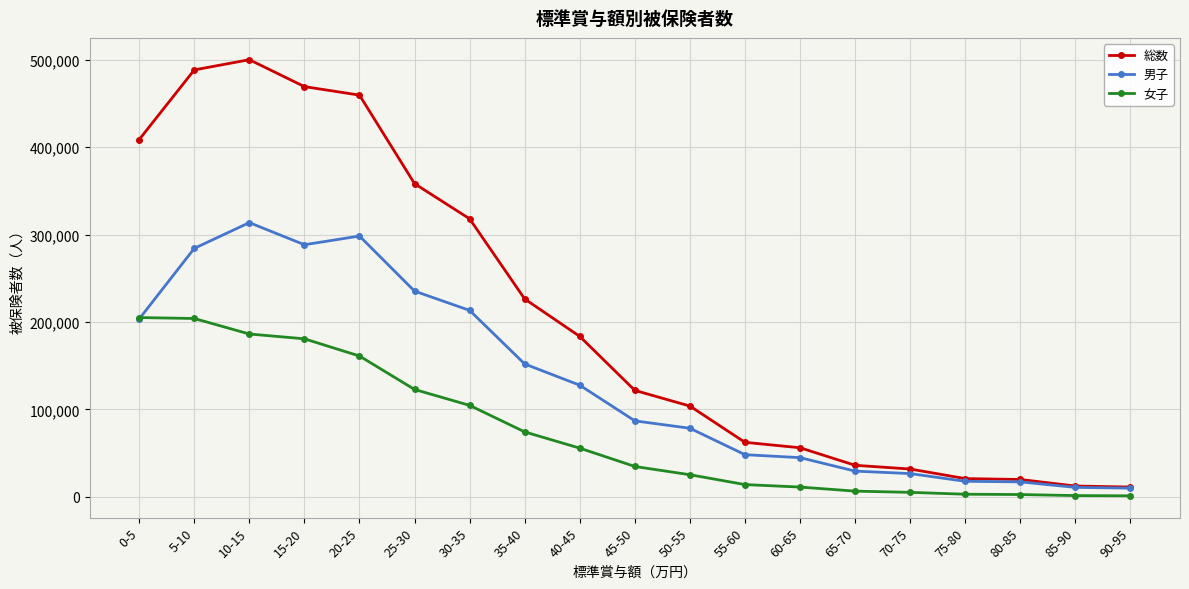

List the series in order of their overall mean, lowest first.

女子, 男子, 総数